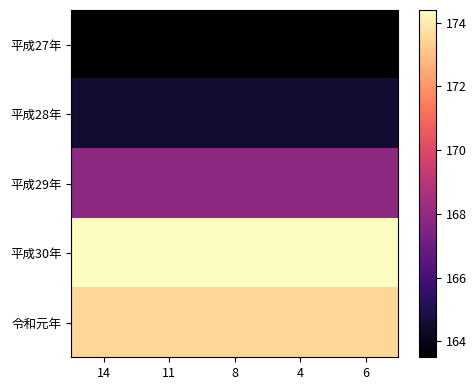

Reading left to right, what are all the values shown in this chart?

平成27年: 14=163.5	11=163.5	8=163.5	4=163.5	6=163.5
平成28年: 14=164.5	11=164.5	8=164.5	4=164.5	6=164.5
平成29年: 14=167.9	11=167.9	8=167.9	4=167.9	6=167.9
平成30年: 14=174.4	11=174.4	8=174.4	4=174.4	6=174.4
令和元年: 14=173.5	11=173.5	8=173.5	4=173.5	6=173.5